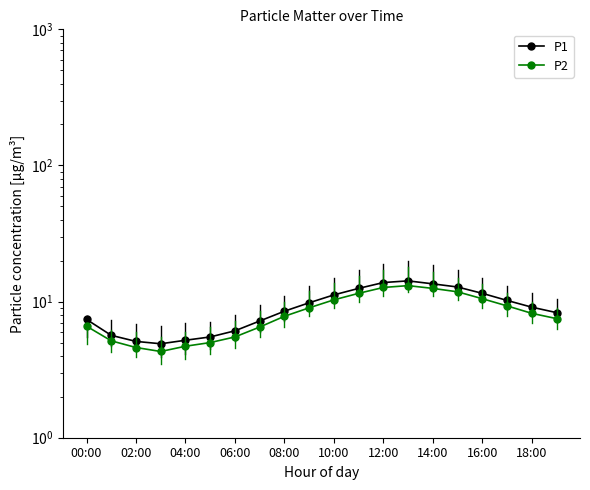

How many lines are shown in the chart?

2